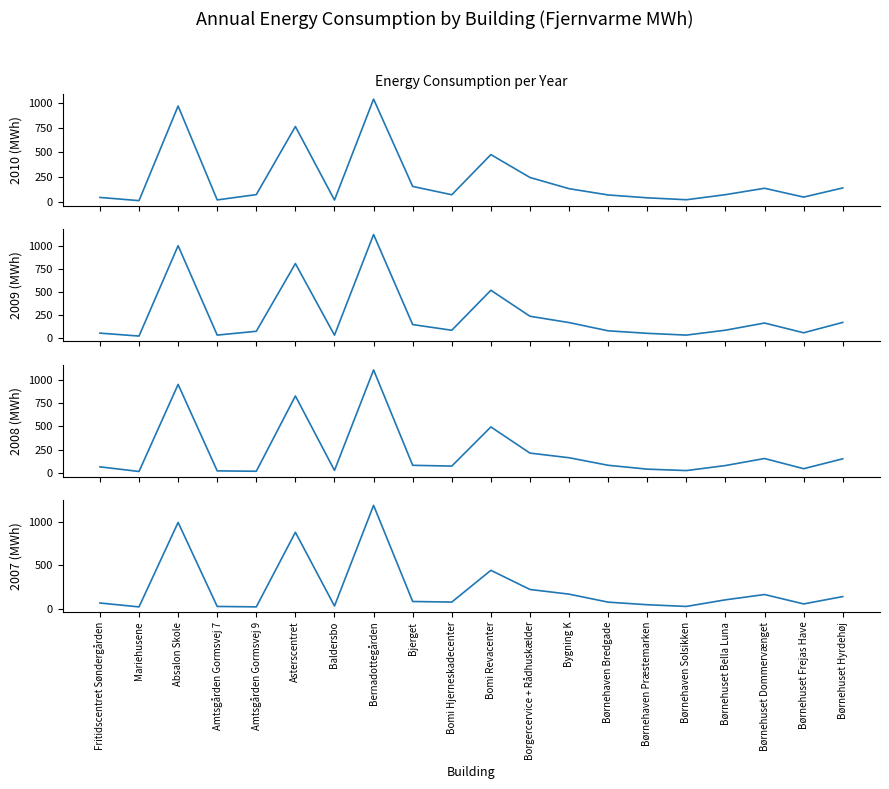

At how many categories does at least one series exceed 638?

3